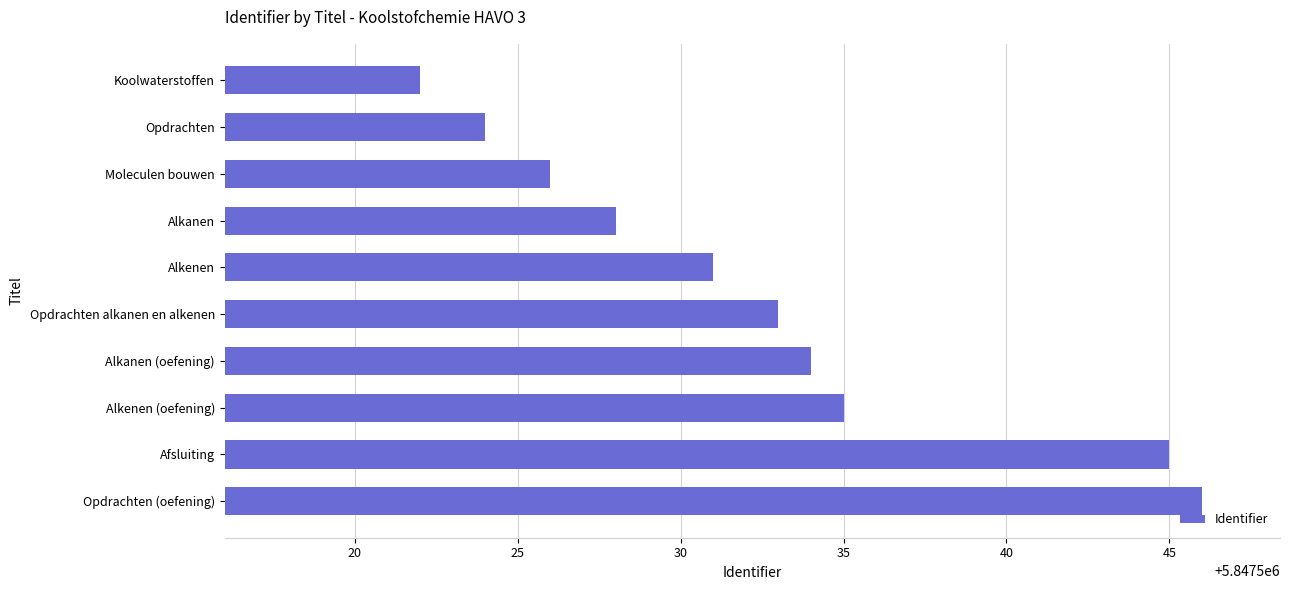

Rank the categories by value from lowest to highest.

Koolwaterstoffen, Opdrachten, Moleculen bouwen, Alkanen, Alkenen, Opdrachten alkanen en alkenen, Alkanen (oefening), Alkenen (oefening), Afsluiting, Opdrachten (oefening)